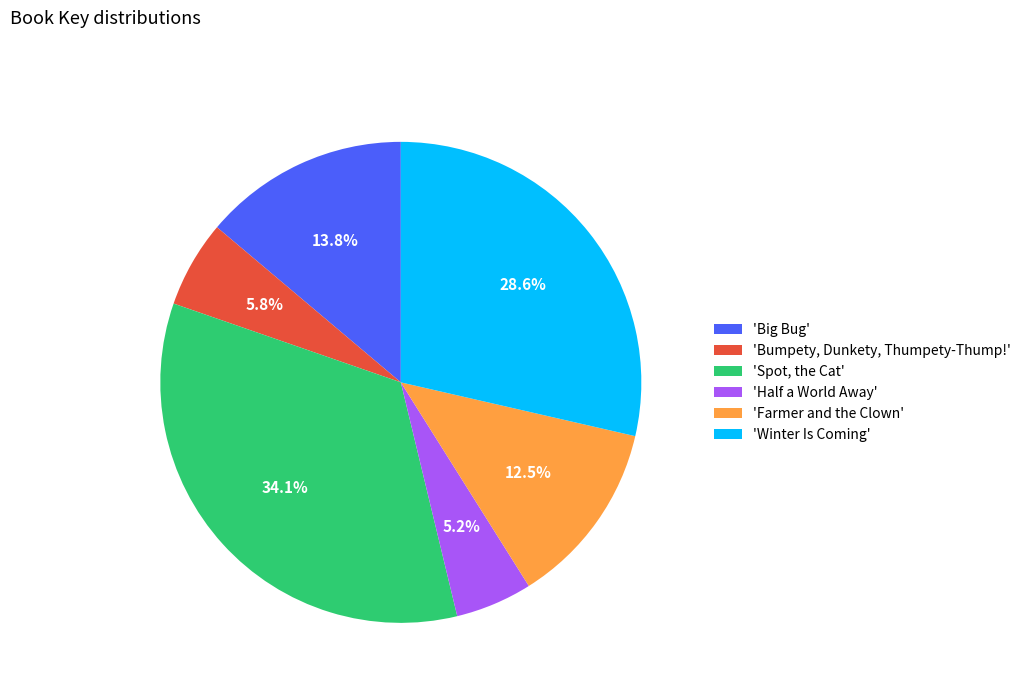

Is there any slice that represents more than half of the pie?

No